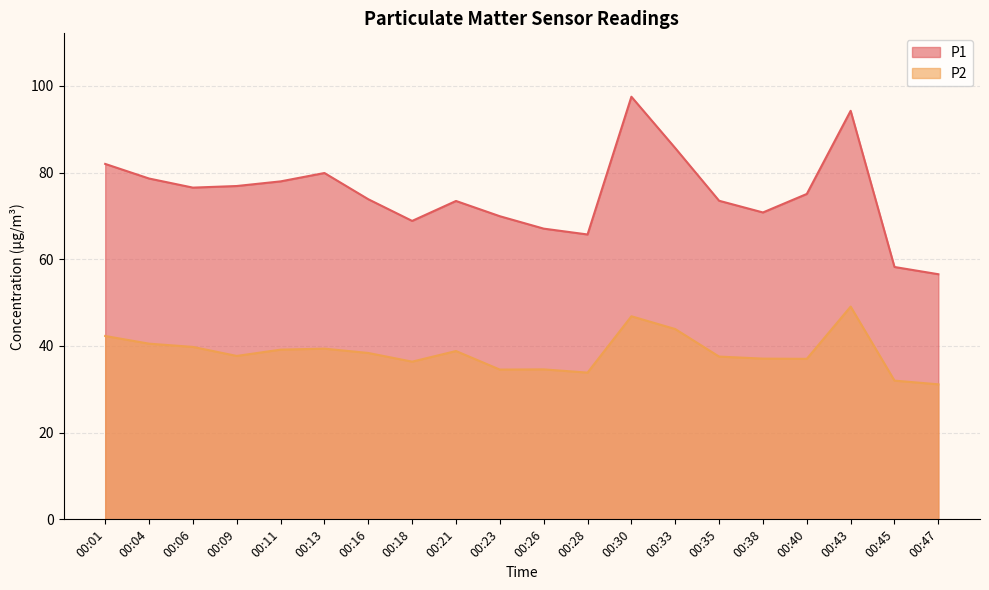

What is the value of the P1 point at the 18th from the left?

94.2